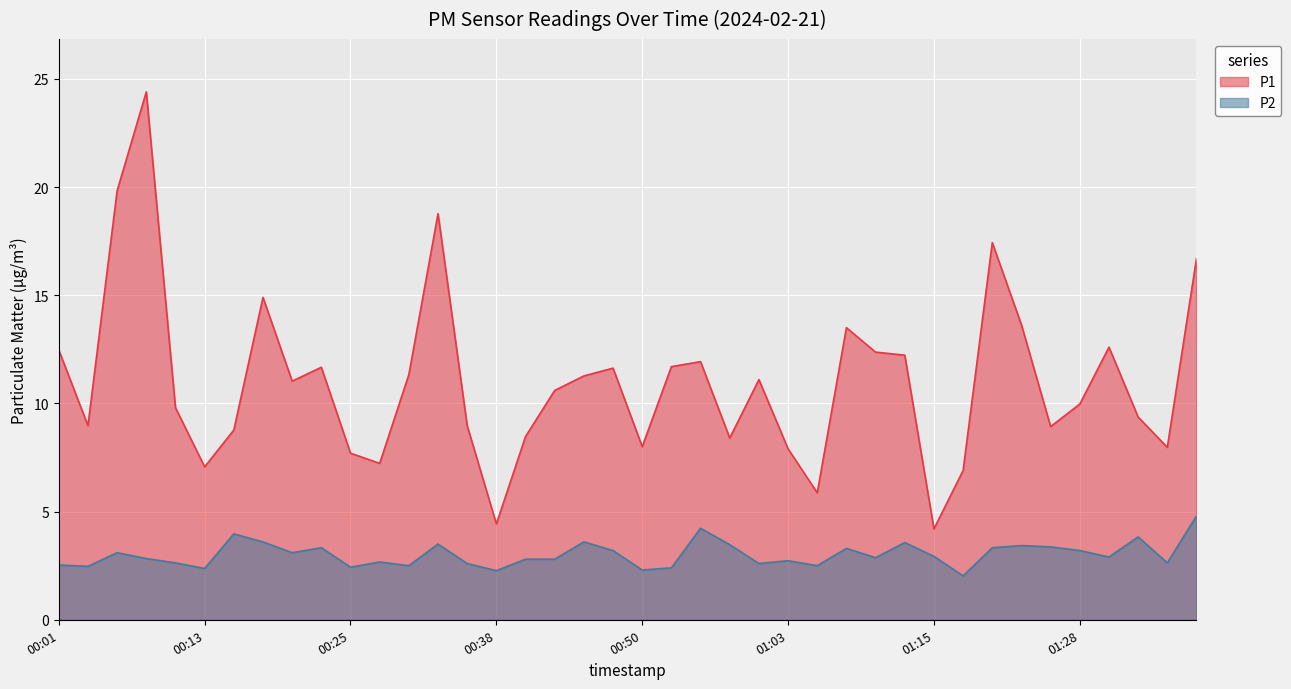

At which label is P2 closest to 3?

01:15